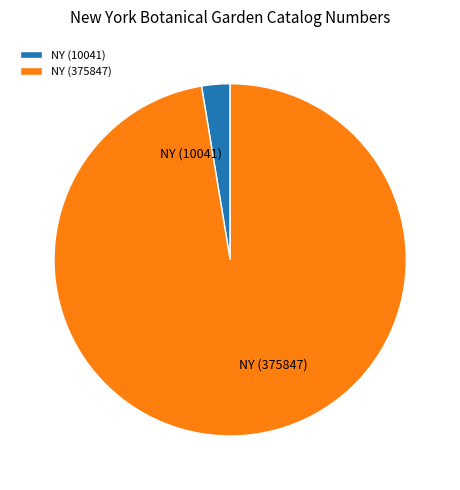

Is it true that NY (10041) is 3% of the pie?

True